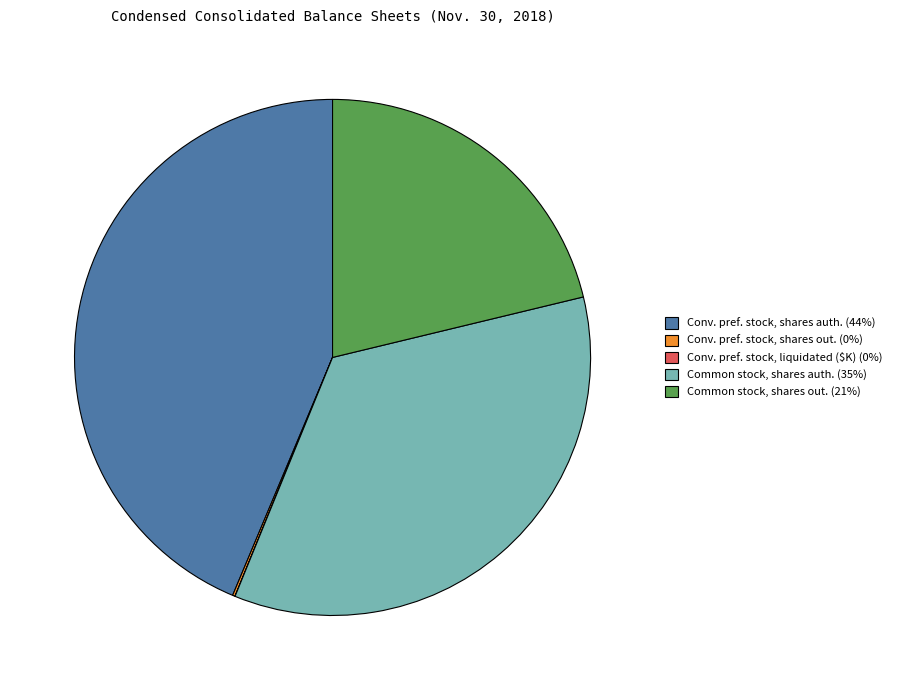

Is there any slice that represents more than half of the pie?

No